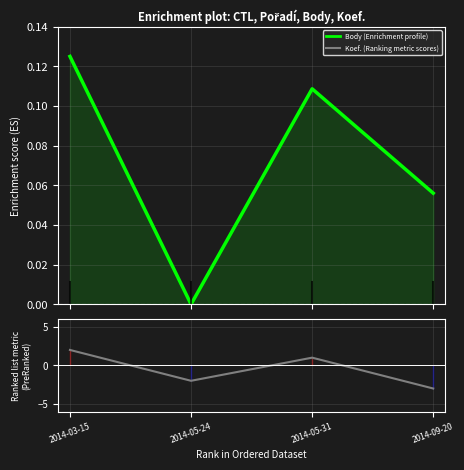

Rank the categories by Koef. value from highest to lowest.

2014-03-15, 2014-05-31, 2014-05-24, 2014-09-20